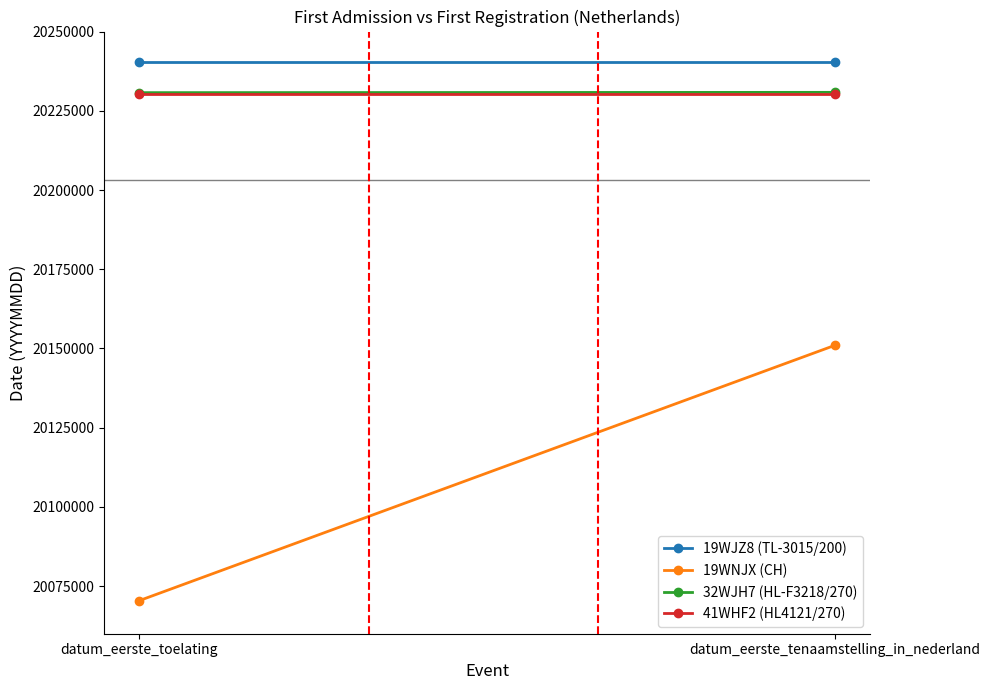

What is the label of the 2nd point from the right?

datum_eerste_toelating